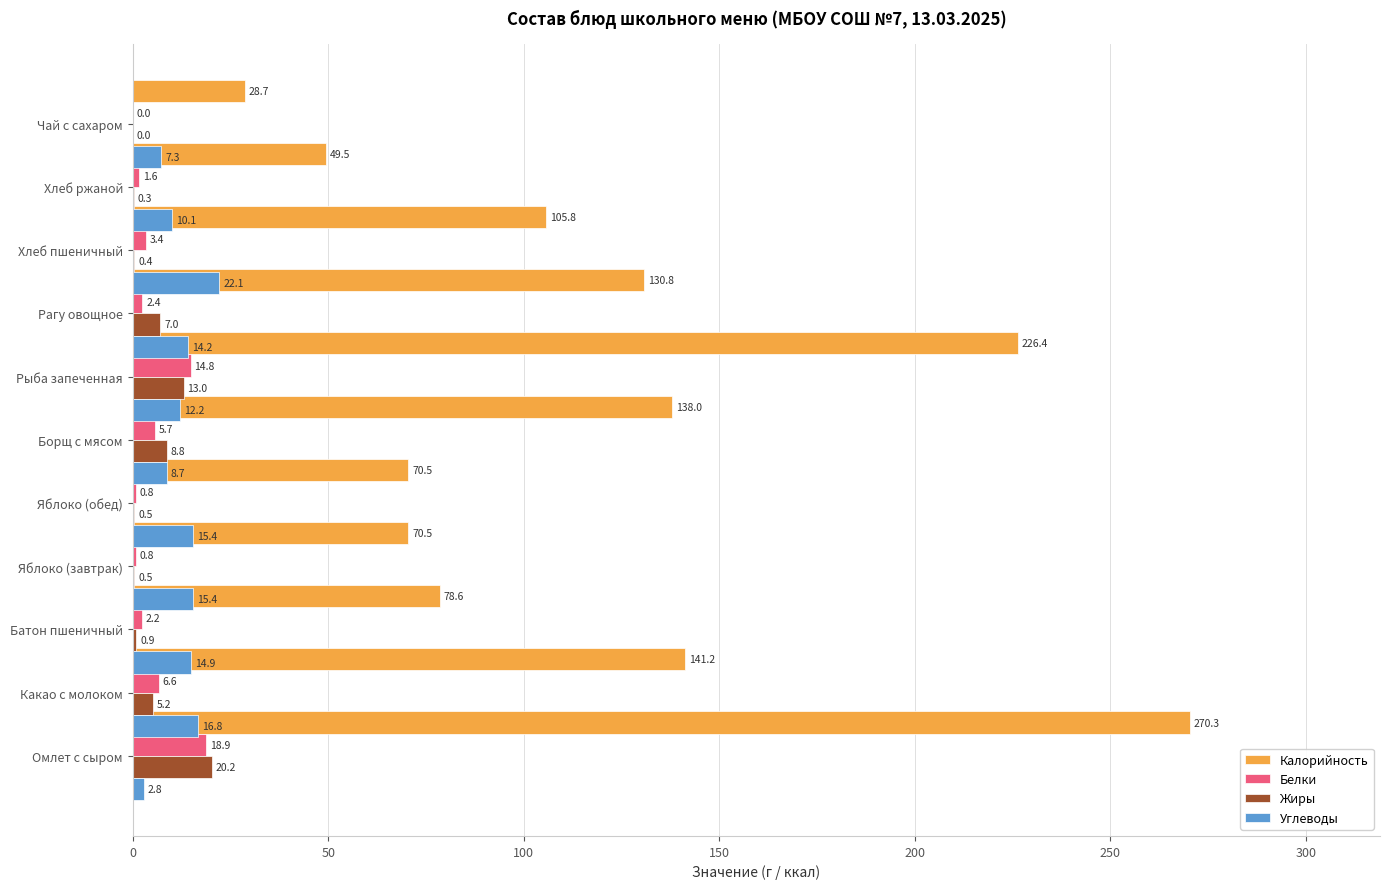

What are all the series names shown in the legend?

Калорийность, Белки, Жиры, Углеводы